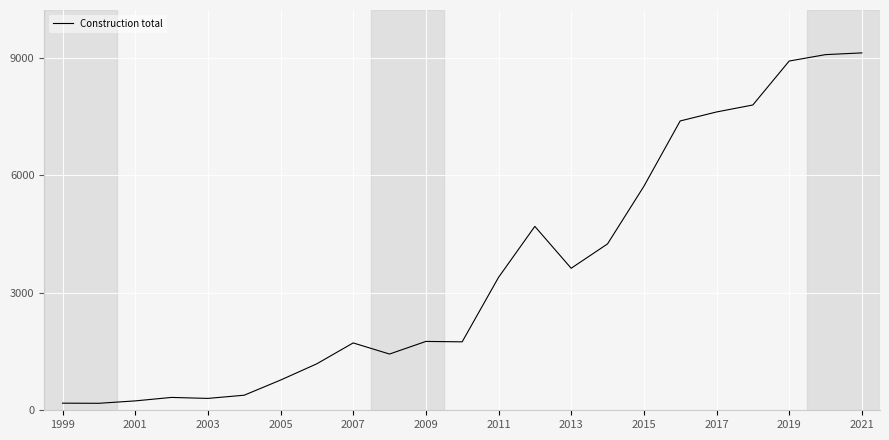

What is the greatest value displayed?

9118.6